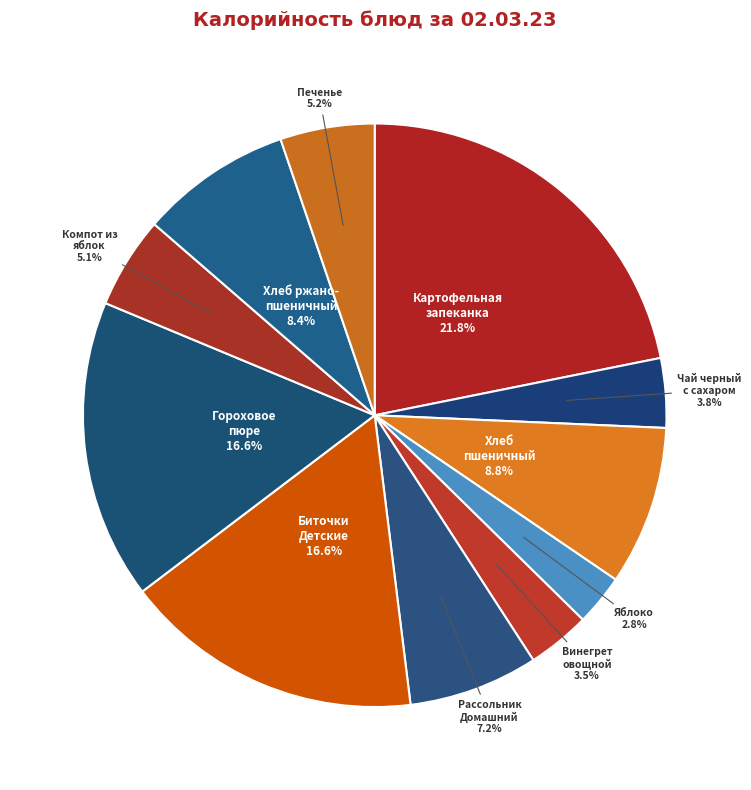

To the nearest percent, what is the average slice percentage?

9%